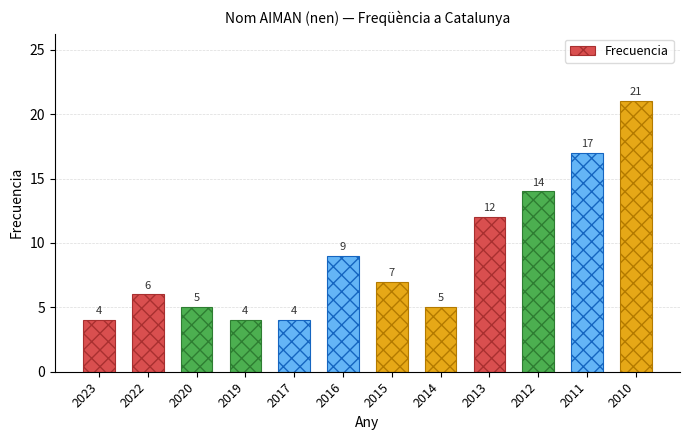

What is the value of the 10th bar from the left?

14